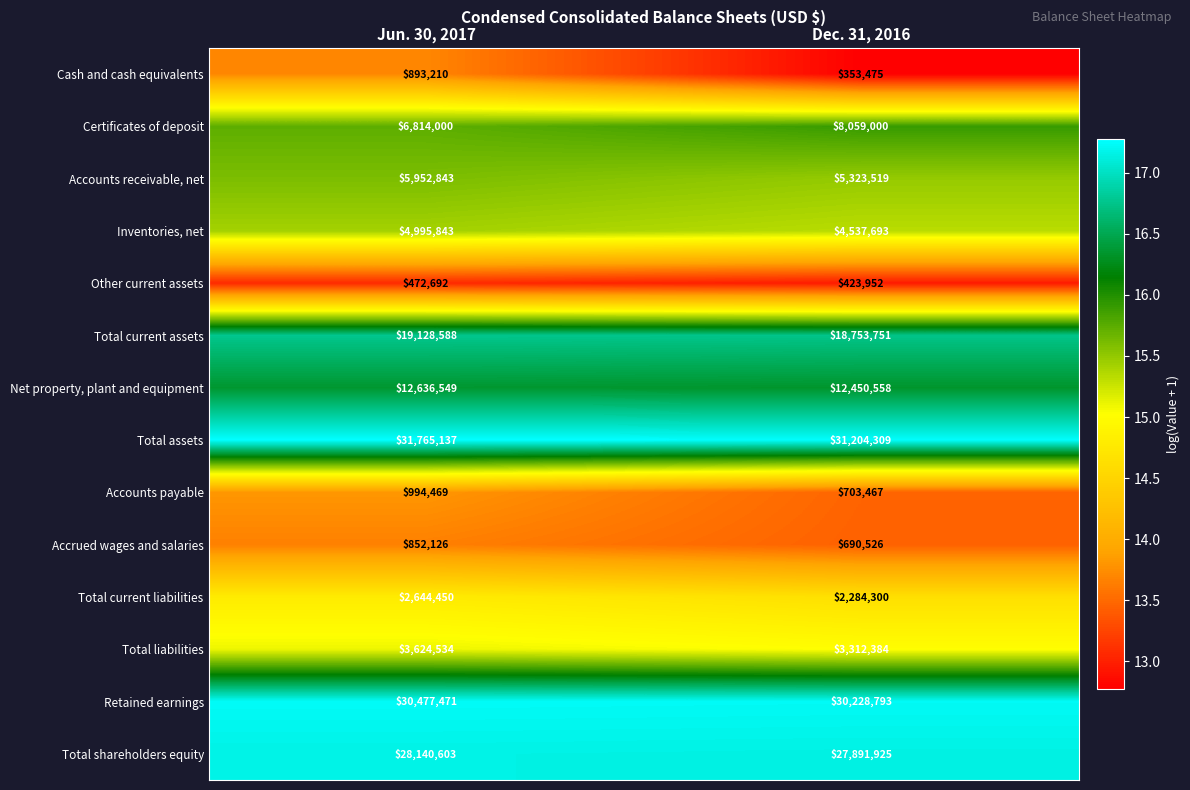

What is the spread (max minus min) of values at Dec. 31, 2016?

30850834